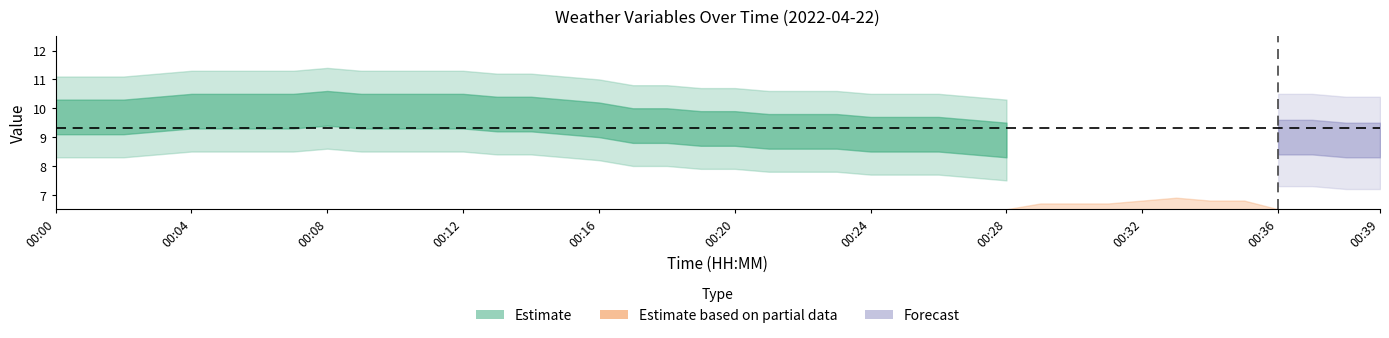

How many data points does each series have?

40